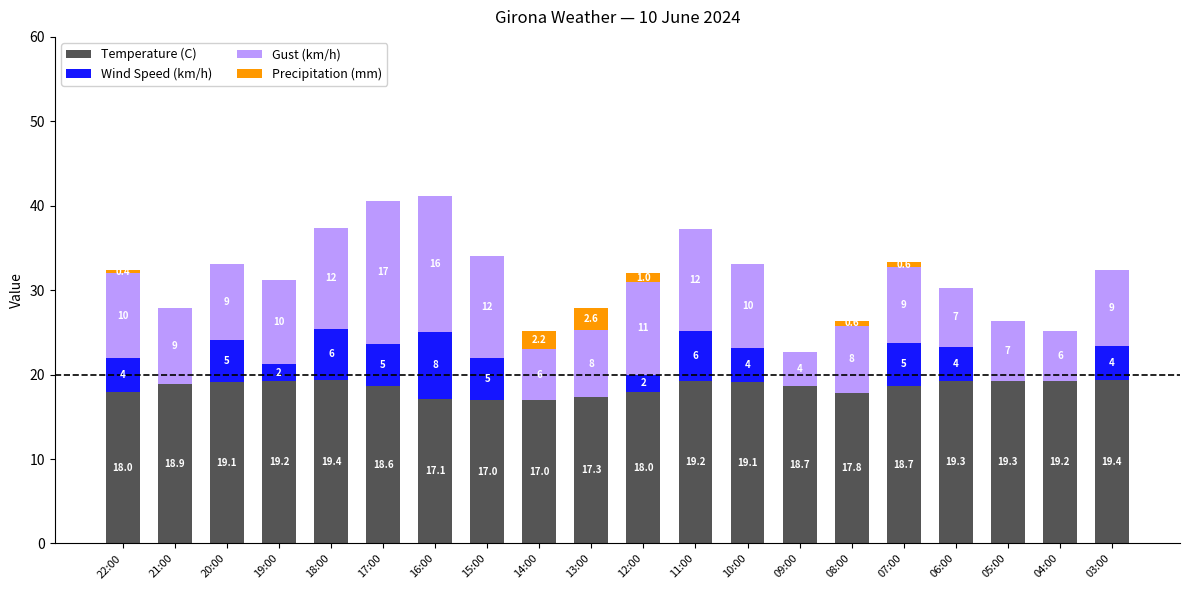

What are all the series names shown in the legend?

Temperature (C), Wind Speed (km/h), Gust (km/h), Precipitation (mm)